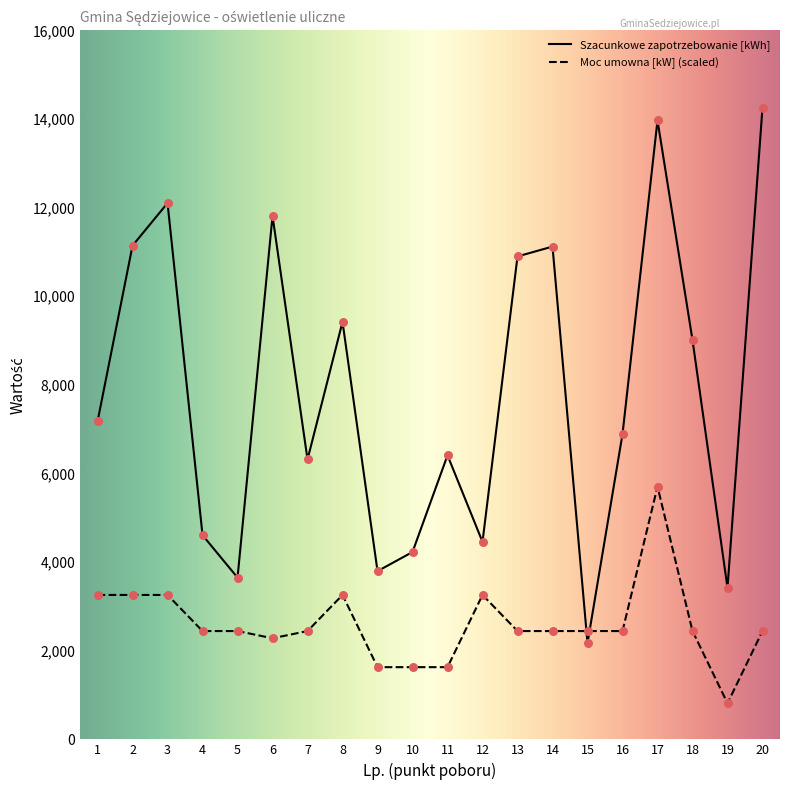

What are all the series names shown in the legend?

Szacunkowe zapotrzebowanie [kWh], Moc umowna [kW] (scaled)